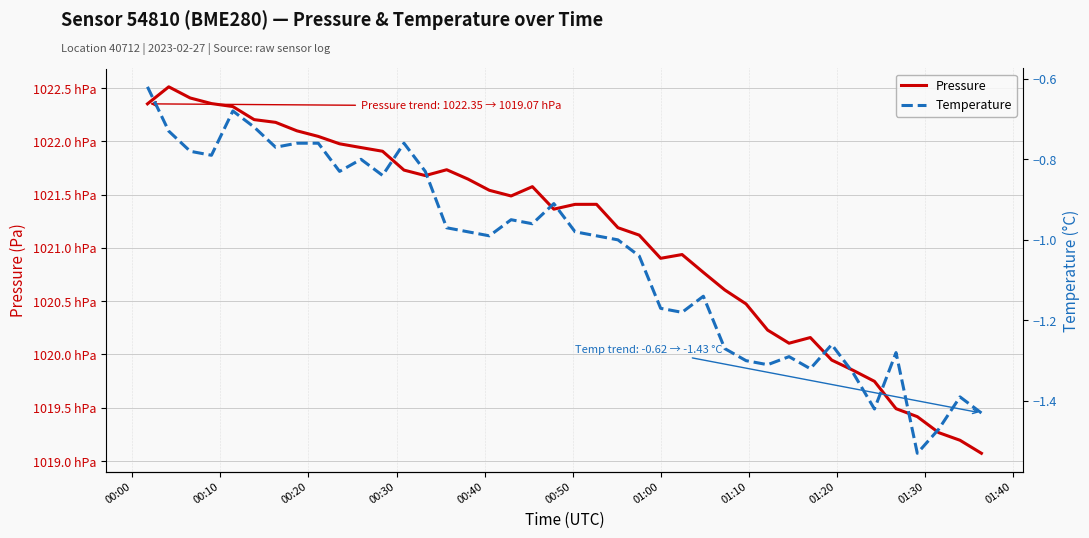

What is the label of the 10th point from the left?

01:30